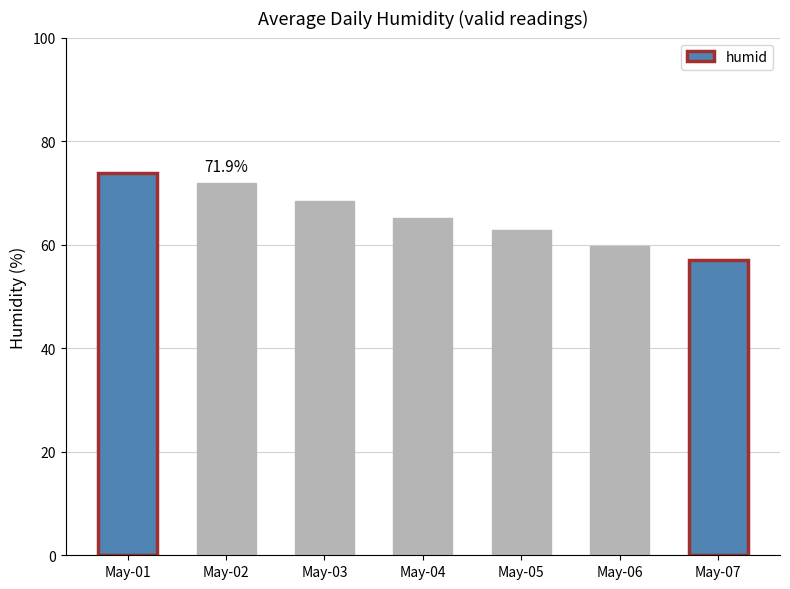

Between May-03 and May-06, which is larger?

May-03